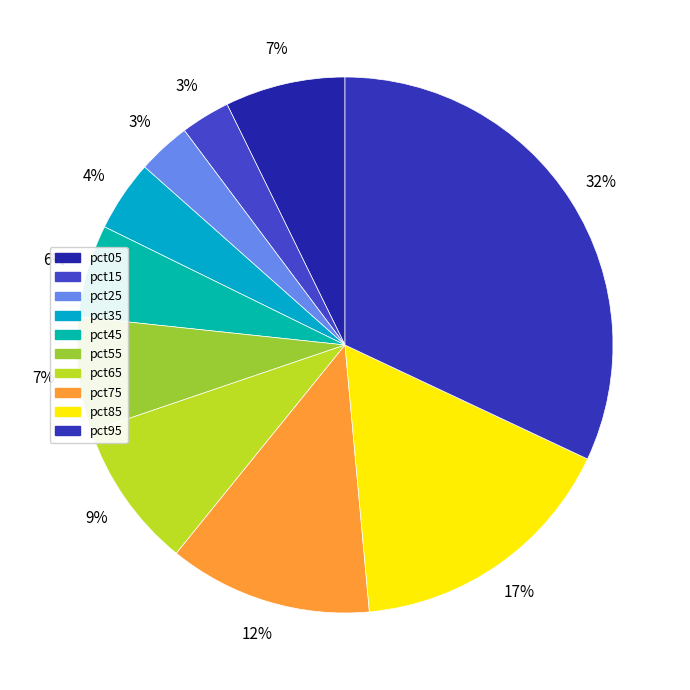

How many segments does this pie chart have?

10